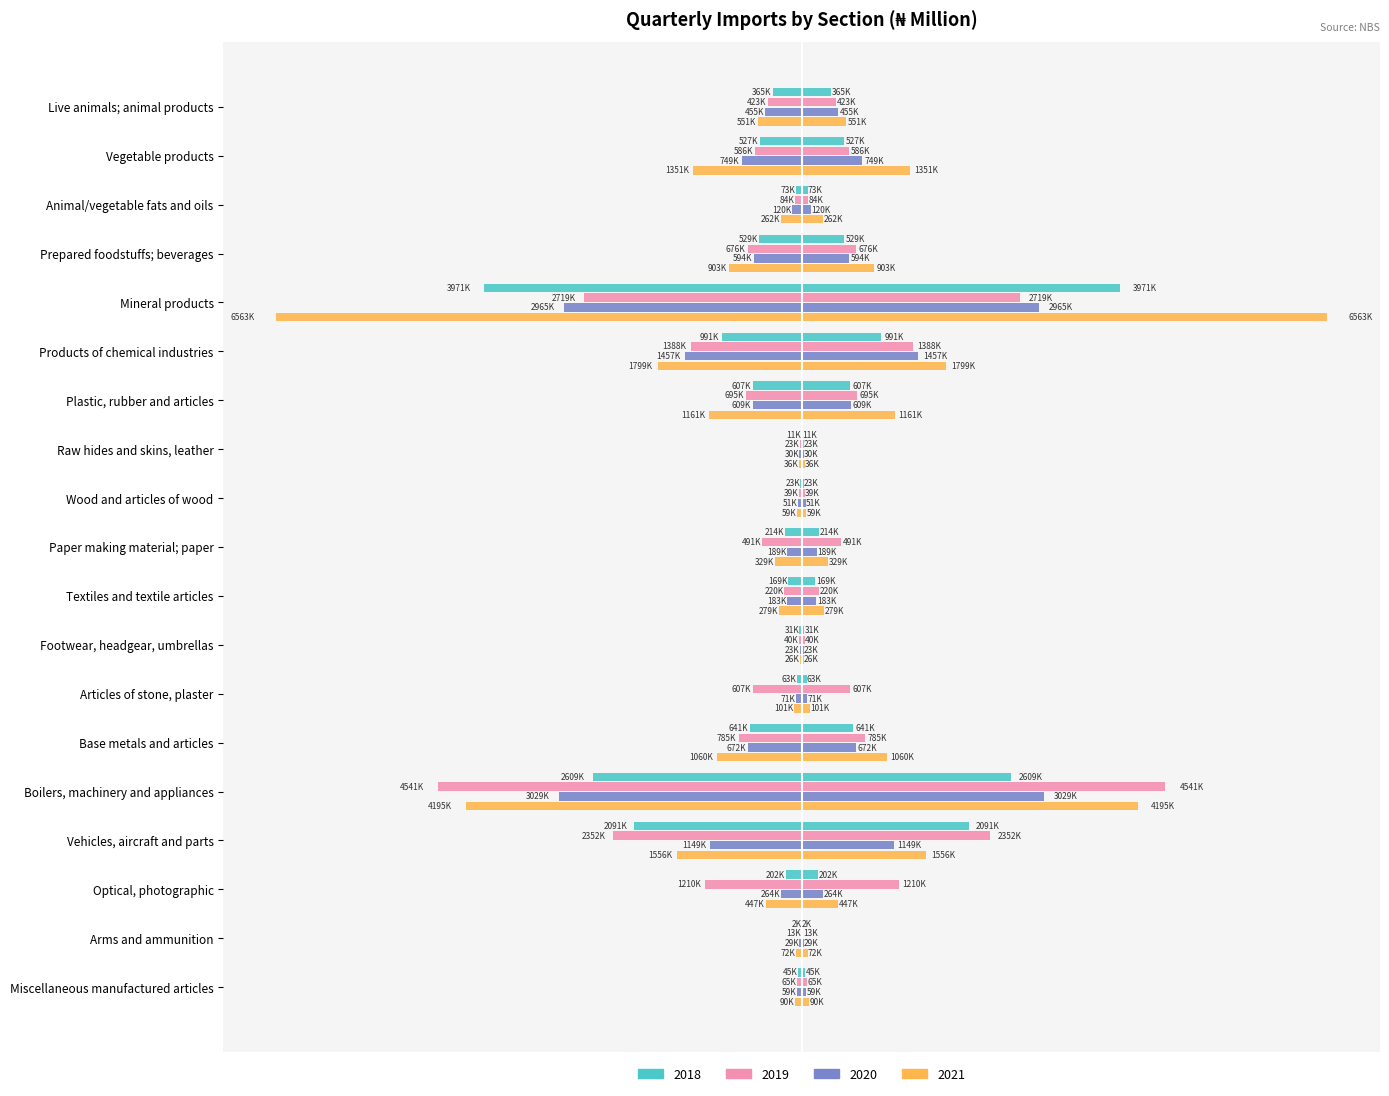

Which series has the largest total across all categories?

2021